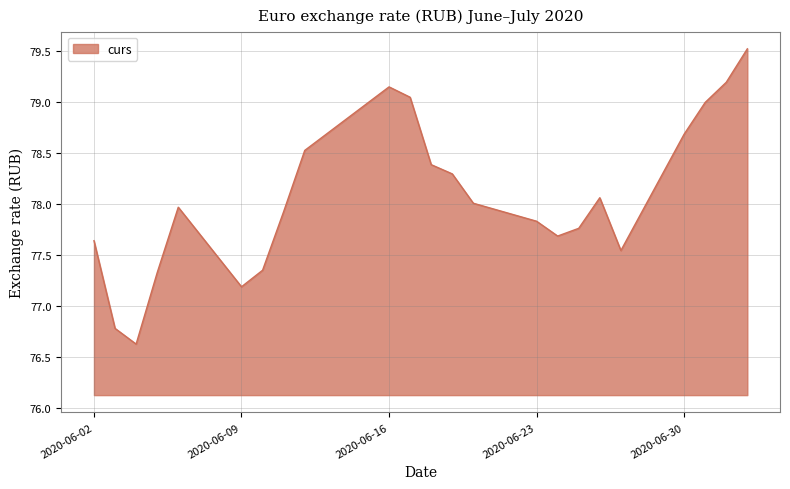

What is the maximum value shown in the chart?

79.5